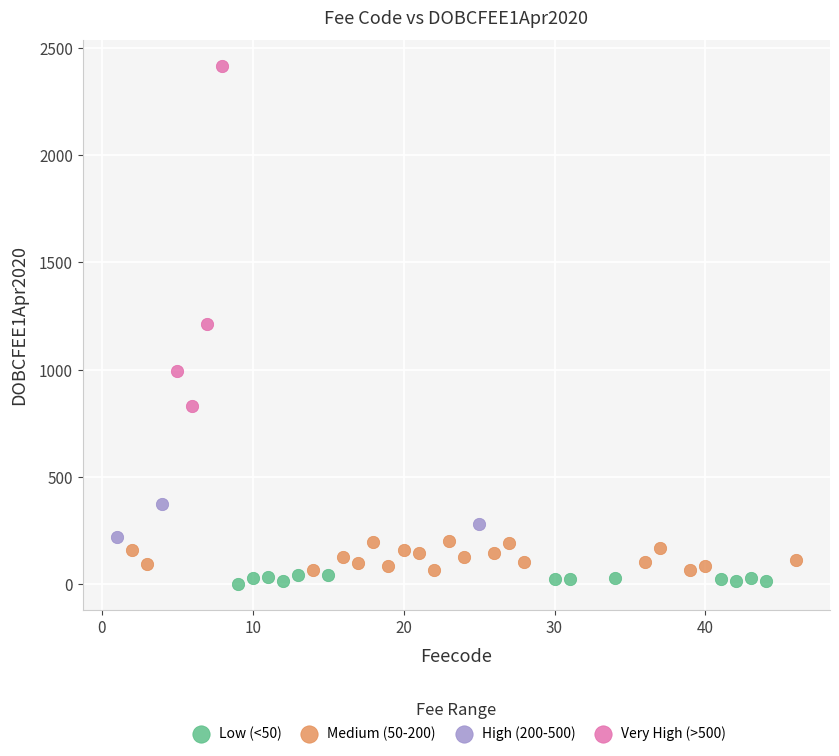

Which series has the widest spread of Y values?

Very High (>500)